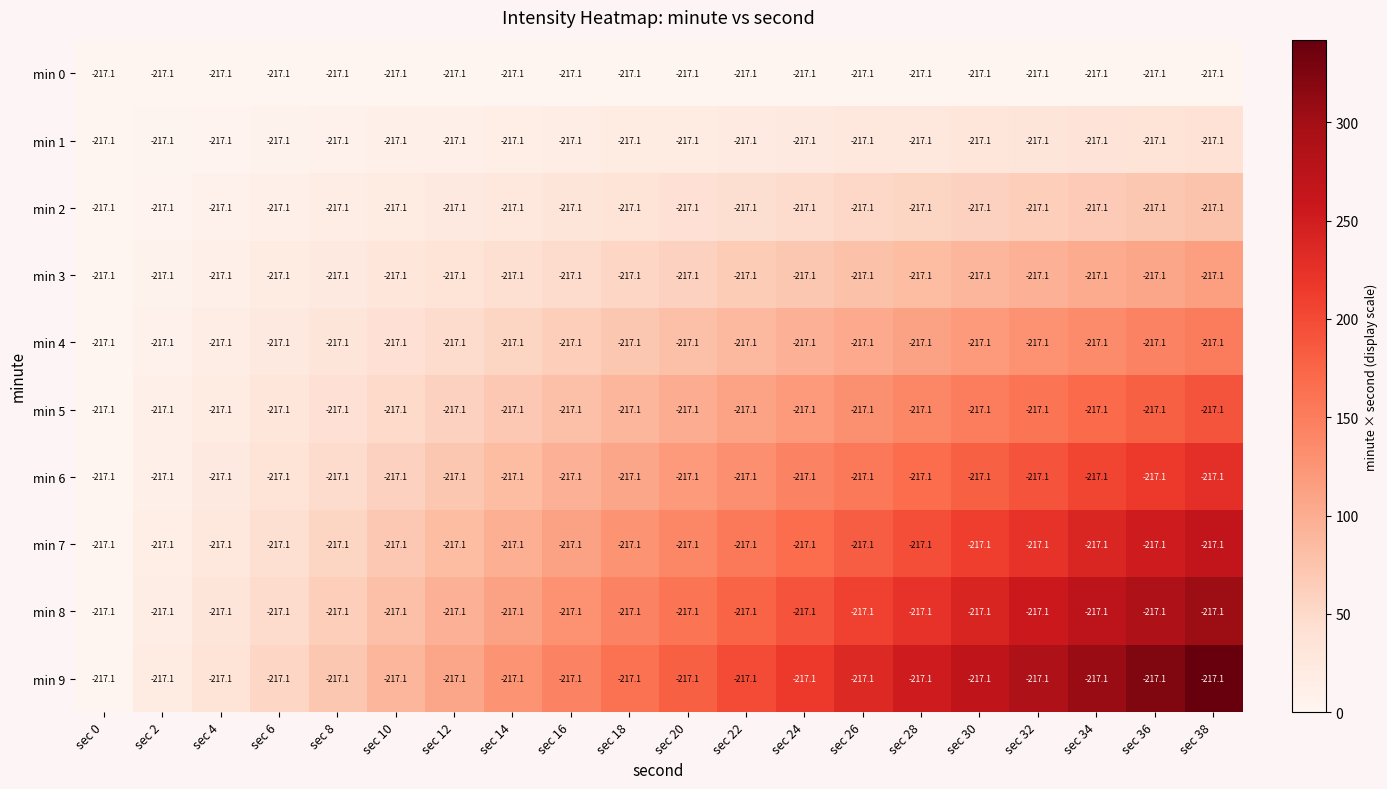

Reading left to right, what are all the values shown in this chart?

min 0: sec 0=-217	sec 2=-217	sec 4=-217	sec 6=-217	sec 8=-217	sec 10=-217	sec 12=-217	sec 14=-217	sec 16=-217	sec 18=-217	sec 20=-217	sec 22=-217	sec 24=-217	sec 26=-217	sec 28=-217	sec 30=-217	sec 32=-217	sec 34=-217	sec 36=-217	sec 38=-217
min 1: sec 0=-217	sec 2=-217	sec 4=-217	sec 6=-217	sec 8=-217	sec 10=-217	sec 12=-217	sec 14=-217	sec 16=-217	sec 18=-217	sec 20=-217	sec 22=-217	sec 24=-217	sec 26=-217	sec 28=-217	sec 30=-217	sec 32=-217	sec 34=-217	sec 36=-217	sec 38=-217
min 2: sec 0=-217	sec 2=-217	sec 4=-217	sec 6=-217	sec 8=-217	sec 10=-217	sec 12=-217	sec 14=-217	sec 16=-217	sec 18=-217	sec 20=-217	sec 22=-217	sec 24=-217	sec 26=-217	sec 28=-217	sec 30=-217	sec 32=-217	sec 34=-217	sec 36=-217	sec 38=-217
min 3: sec 0=-217	sec 2=-217	sec 4=-217	sec 6=-217	sec 8=-217	sec 10=-217	sec 12=-217	sec 14=-217	sec 16=-217	sec 18=-217	sec 20=-217	sec 22=-217	sec 24=-217	sec 26=-217	sec 28=-217	sec 30=-217	sec 32=-217	sec 34=-217	sec 36=-217	sec 38=-217
min 4: sec 0=-217	sec 2=-217	sec 4=-217	sec 6=-217	sec 8=-217	sec 10=-217	sec 12=-217	sec 14=-217	sec 16=-217	sec 18=-217	sec 20=-217	sec 22=-217	sec 24=-217	sec 26=-217	sec 28=-217	sec 30=-217	sec 32=-217	sec 34=-217	sec 36=-217	sec 38=-217
min 5: sec 0=-217	sec 2=-217	sec 4=-217	sec 6=-217	sec 8=-217	sec 10=-217	sec 12=-217	sec 14=-217	sec 16=-217	sec 18=-217	sec 20=-217	sec 22=-217	sec 24=-217	sec 26=-217	sec 28=-217	sec 30=-217	sec 32=-217	sec 34=-217	sec 36=-217	sec 38=-217
min 6: sec 0=-217	sec 2=-217	sec 4=-217	sec 6=-217	sec 8=-217	sec 10=-217	sec 12=-217	sec 14=-217	sec 16=-217	sec 18=-217	sec 20=-217	sec 22=-217	sec 24=-217	sec 26=-217	sec 28=-217	sec 30=-217	sec 32=-217	sec 34=-217	sec 36=-217	sec 38=-217
min 7: sec 0=-217	sec 2=-217	sec 4=-217	sec 6=-217	sec 8=-217	sec 10=-217	sec 12=-217	sec 14=-217	sec 16=-217	sec 18=-217	sec 20=-217	sec 22=-217	sec 24=-217	sec 26=-217	sec 28=-217	sec 30=-217	sec 32=-217	sec 34=-217	sec 36=-217	sec 38=-217
min 8: sec 0=-217	sec 2=-217	sec 4=-217	sec 6=-217	sec 8=-217	sec 10=-217	sec 12=-217	sec 14=-217	sec 16=-217	sec 18=-217	sec 20=-217	sec 22=-217	sec 24=-217	sec 26=-217	sec 28=-217	sec 30=-217	sec 32=-217	sec 34=-217	sec 36=-217	sec 38=-217
min 9: sec 0=-217	sec 2=-217	sec 4=-217	sec 6=-217	sec 8=-217	sec 10=-217	sec 12=-217	sec 14=-217	sec 16=-217	sec 18=-217	sec 20=-217	sec 22=-217	sec 24=-217	sec 26=-217	sec 28=-217	sec 30=-217	sec 32=-217	sec 34=-217	sec 36=-217	sec 38=-217